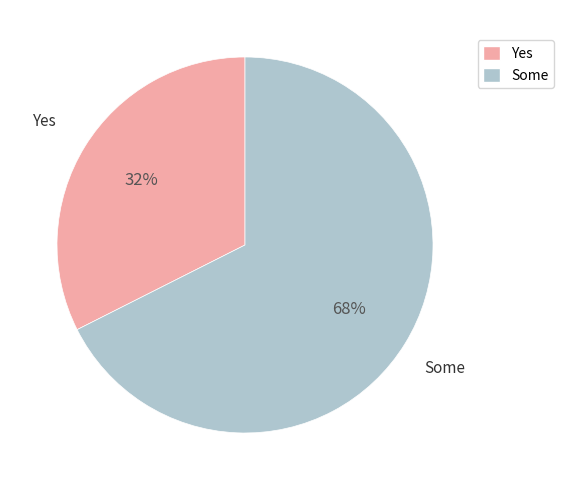

The Yes slice represents 25% of the pie. True or false?

False